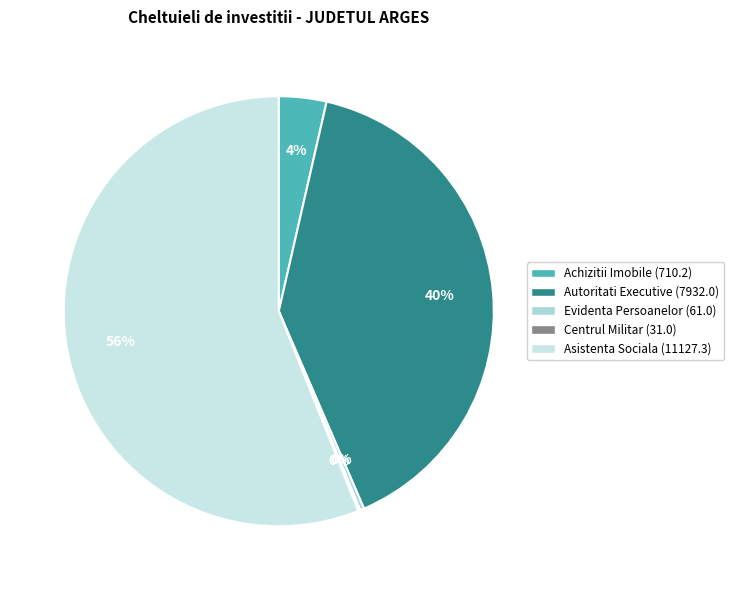

What is the smallest slice in the pie chart?

CENTRUL MILITAR JUDETEAN ARGES